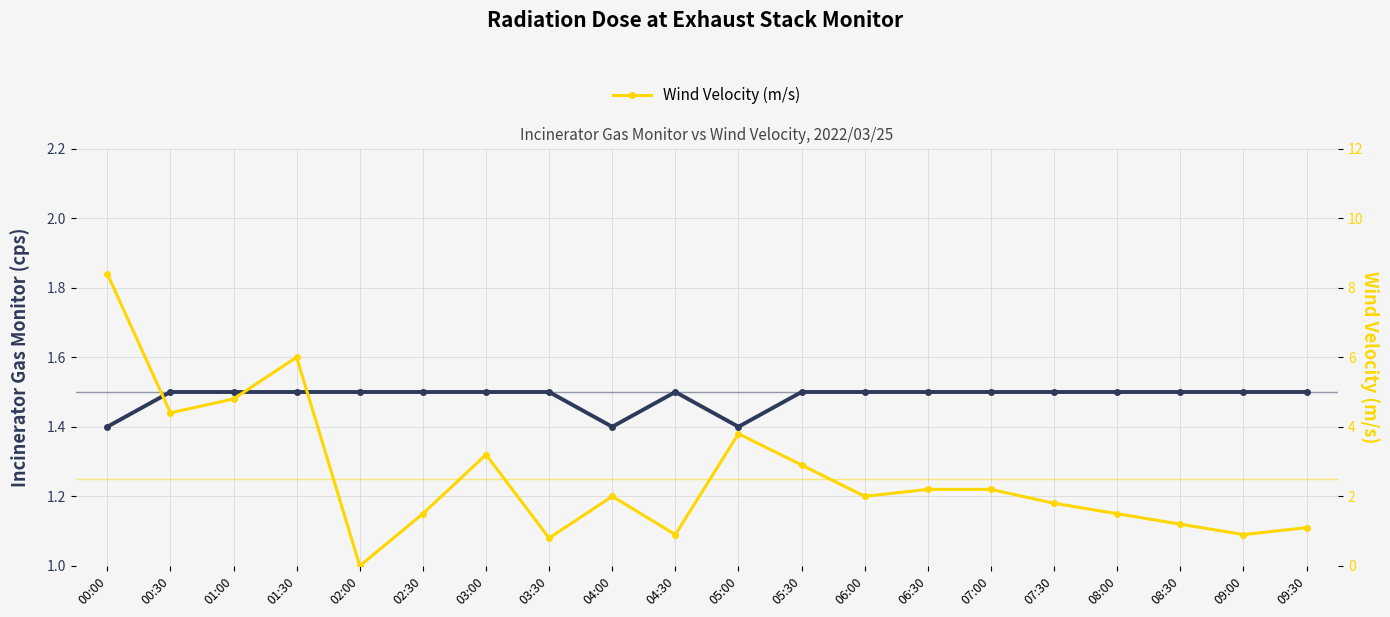

What is the label of the 4th point from the left?

01:30